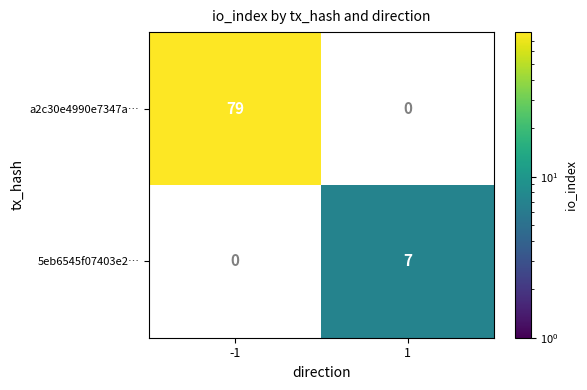

Rank the series by their maximum value, from lowest to highest.

5eb6545f07403e2…, a2c30e4990e7347a…